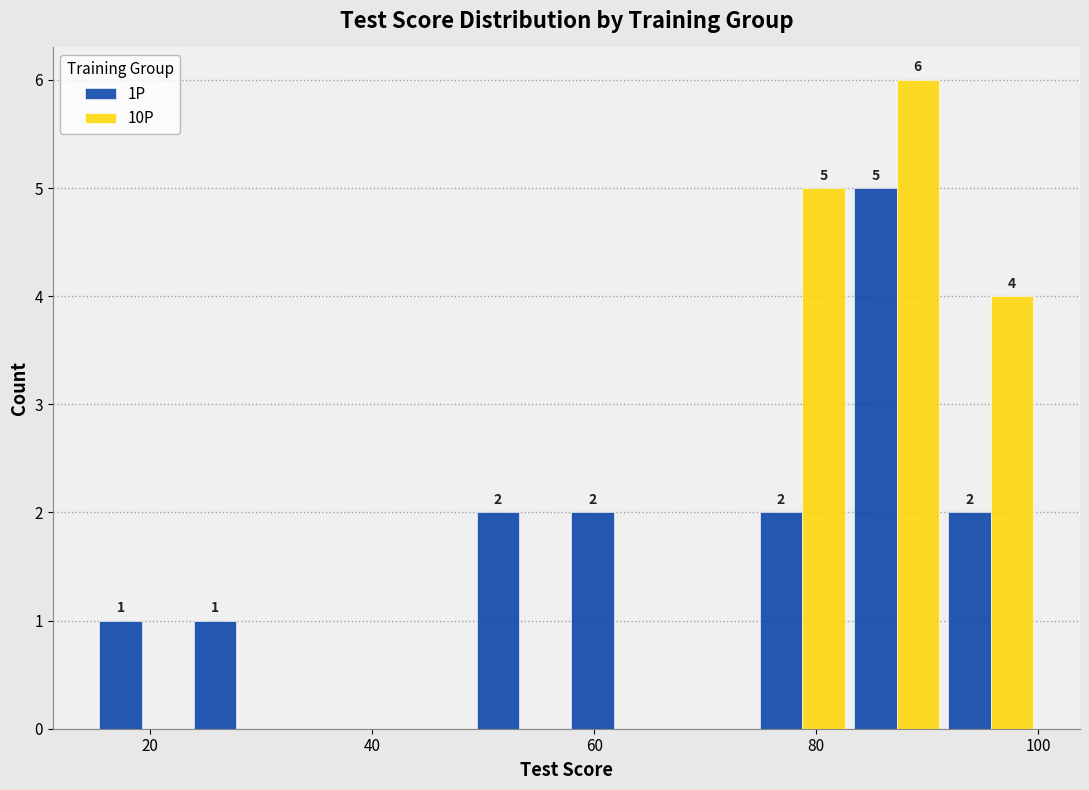

In the 10P series, which range on the x-axis has the tallest bar?

83.0 to 91.5